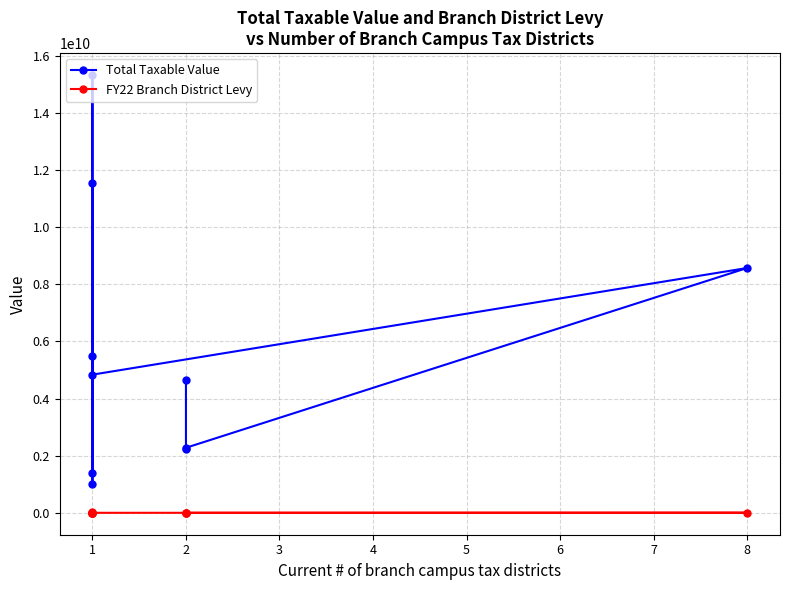

True or false: FY22 Branch District Levy and Total Taxable Value intersect in this chart.

False